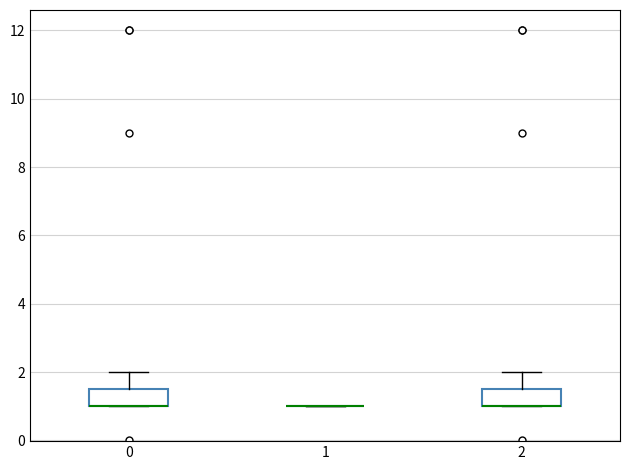

Reading left to right, read every box against the y-axis: the position of its median line, the range the box covers, and the ends of its whiskers. The values are not printed on the chart, so give them approximately, as read against the axis.

0: median 1.0 (drawn on the box's lower edge), box 1.0 to 1.6, whiskers 1.0 to 2.0
1: box collapsed to a line at 1.0, whiskers 1.0 to 1.0
2: median 1.0 (drawn on the box's lower edge), box 1.0 to 1.6, whiskers 1.0 to 2.0